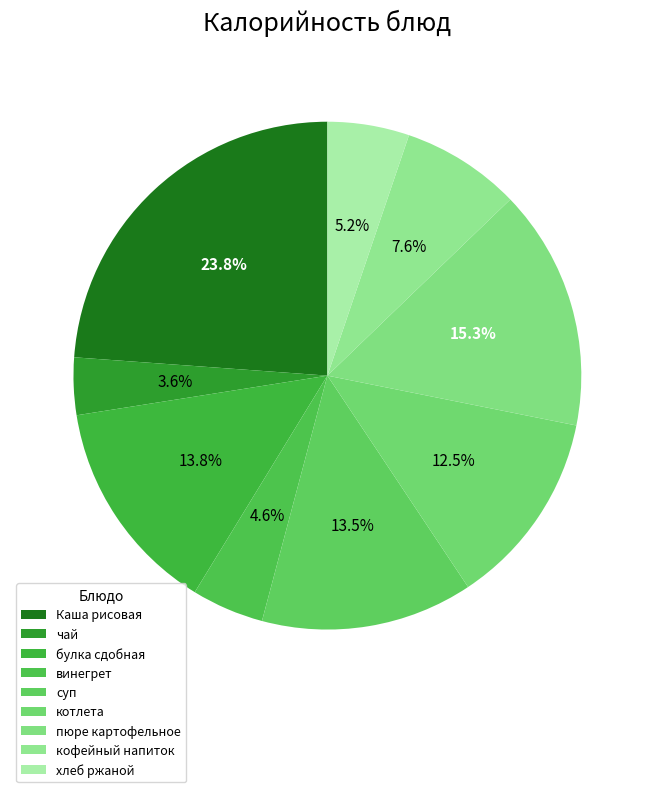

What percentage is the чай slice, to the nearest percent?

4%